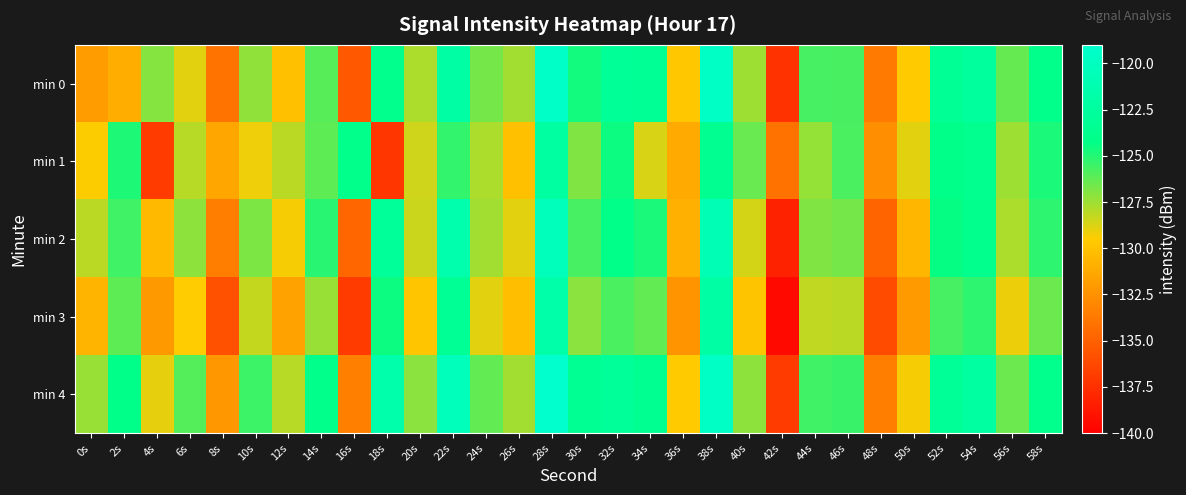

Count the number of data series in this chart.

5